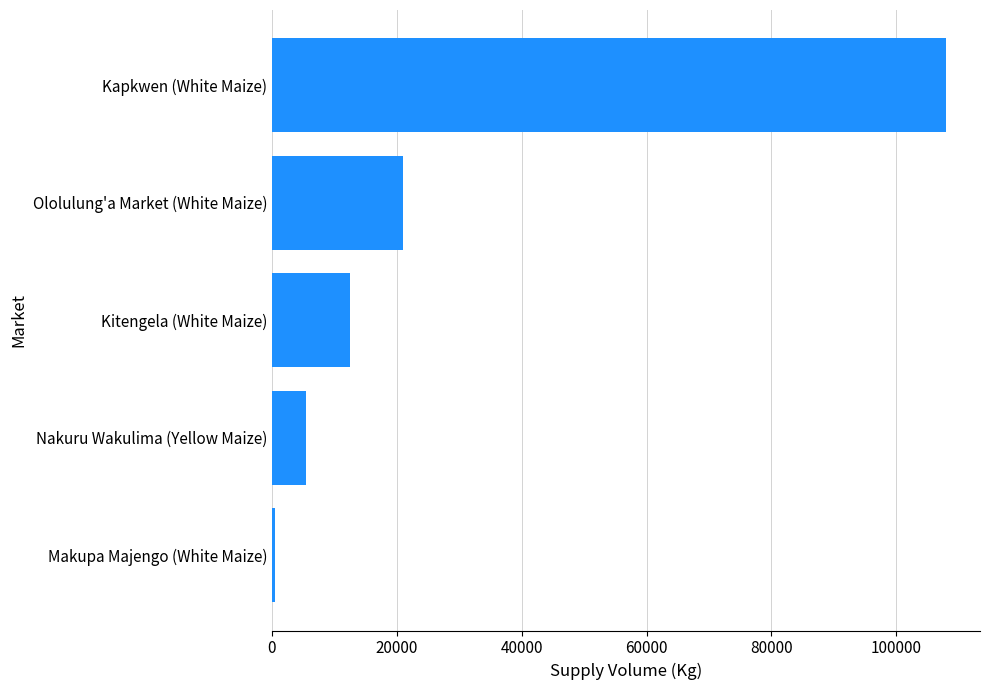

Between Kitengela (White Maize) and Nakuru Wakulima (Yellow Maize), which is larger?

Kitengela (White Maize)